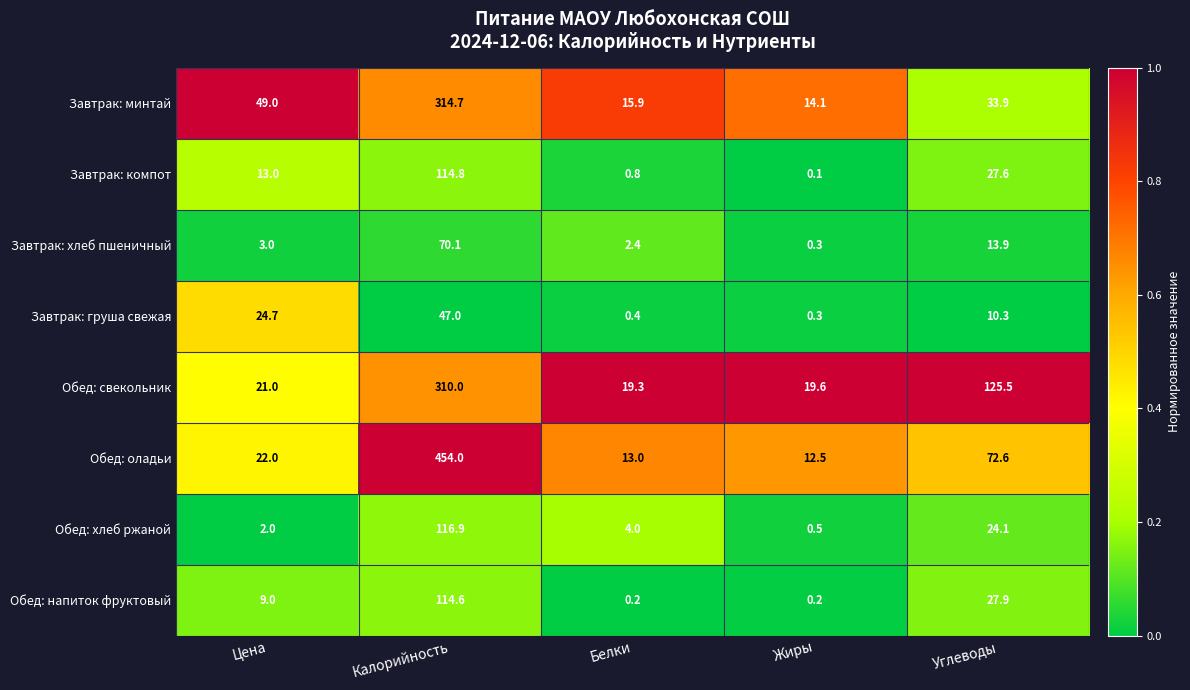

What is the difference between the highest and lowest values at Жиры?

19.5